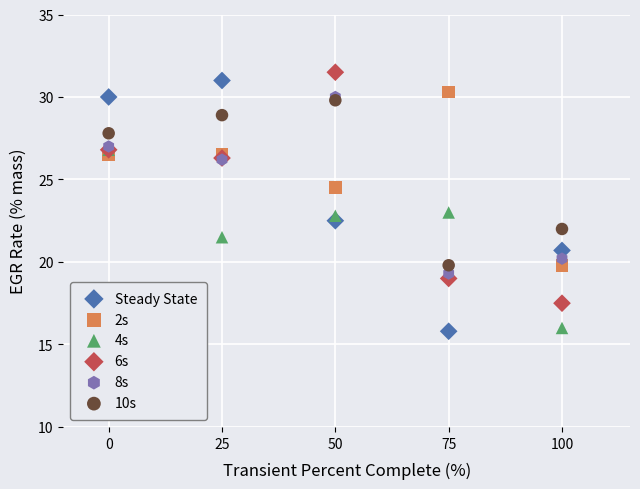

Which series reaches the minimum Y coordinate?

Steady State